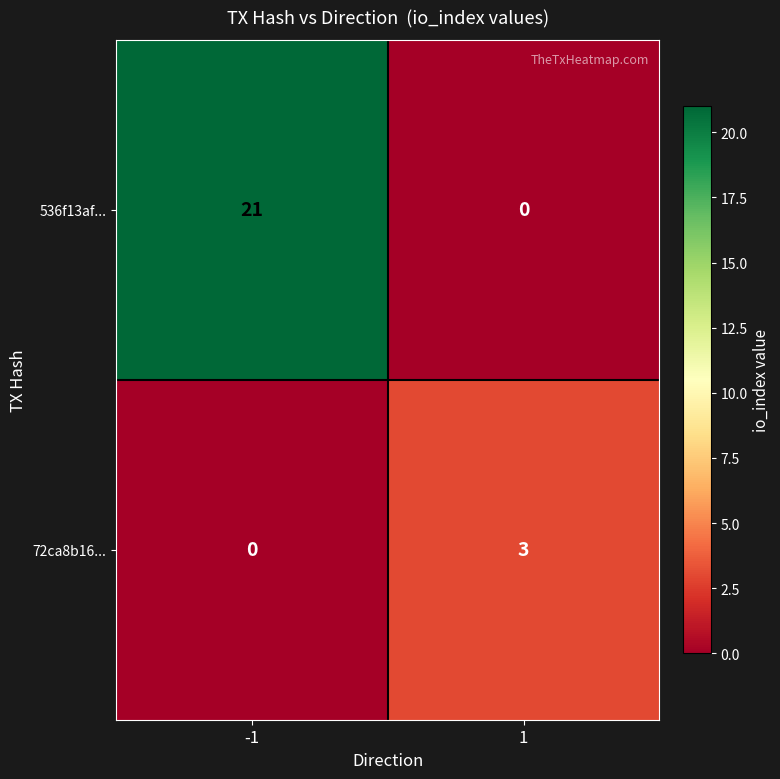

What is the maximum value shown in the chart?

21